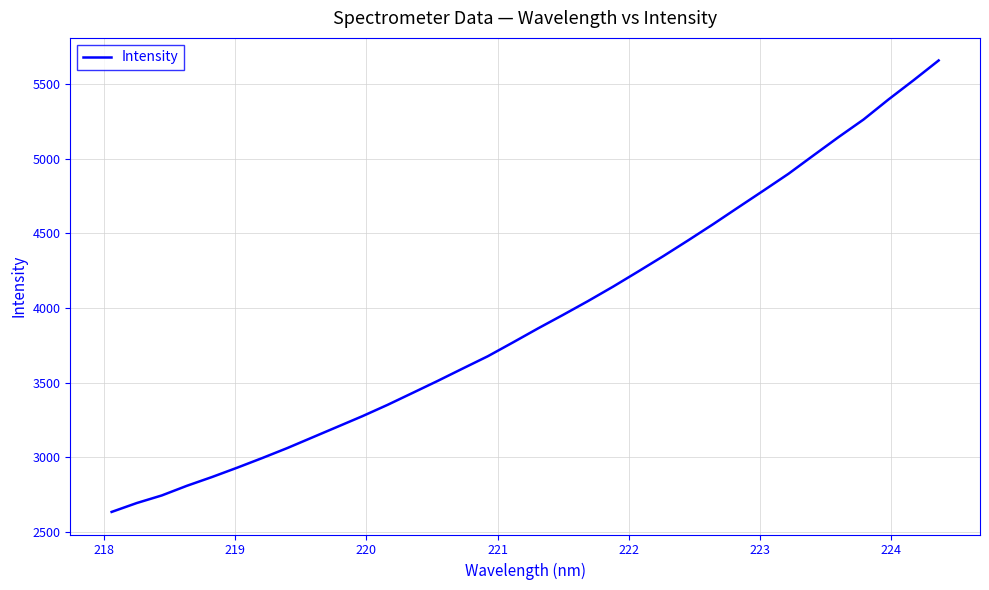

What is the maximum value shown in the chart?

5656.7